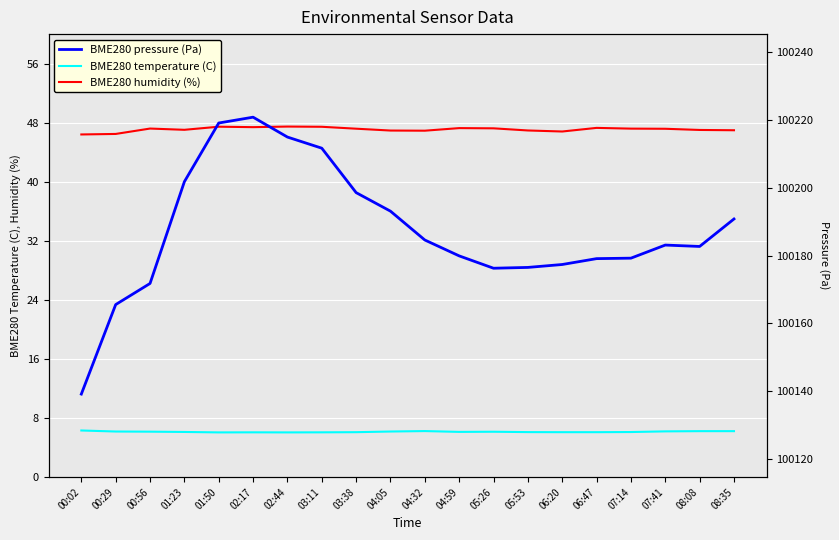

What is the sum of all BME280 pressure (Pa) values?

2003745.8